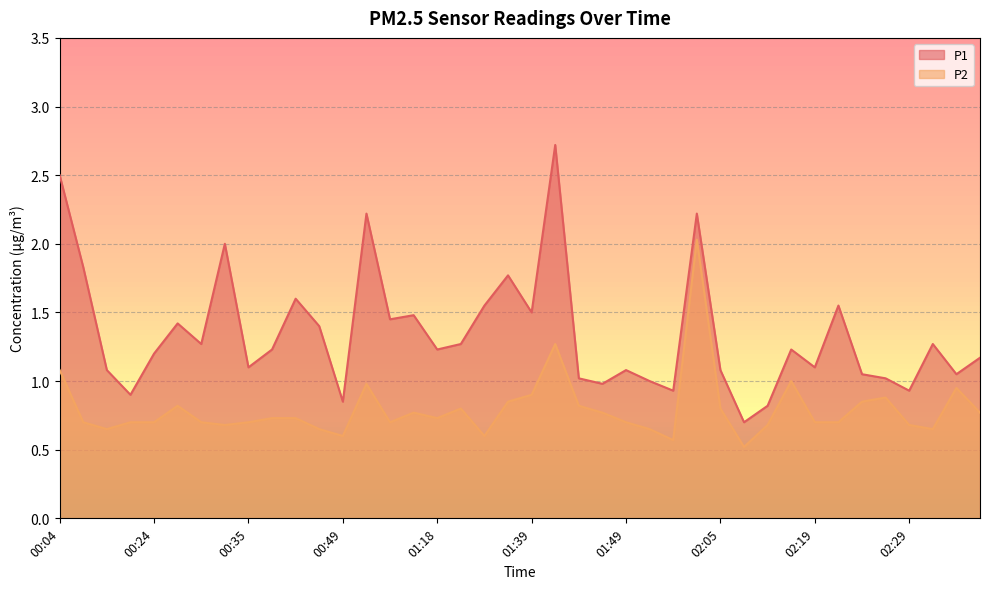

In P2, how many points are higher than both neighbors (excluding endpoints)?

9